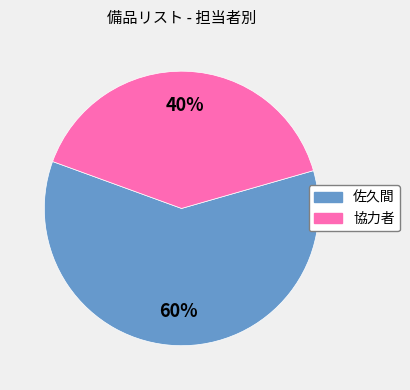

Do 佐久間 and 協力者 together represent more than half of the pie?

Yes